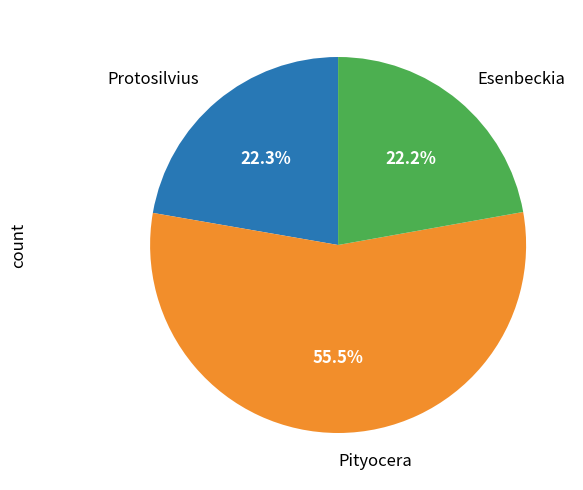

Which has a higher value, Pityocera or Protosilvius?

Pityocera